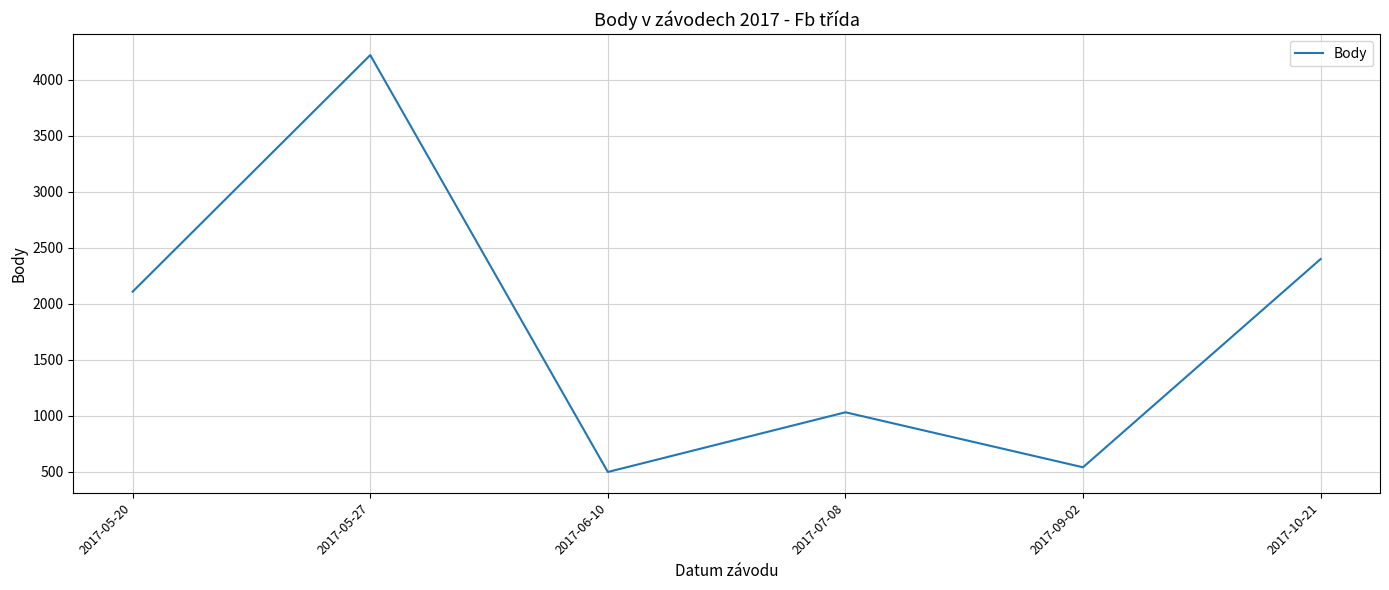

Which has a higher value, 2017-07-08 or 2017-05-27?

2017-05-27